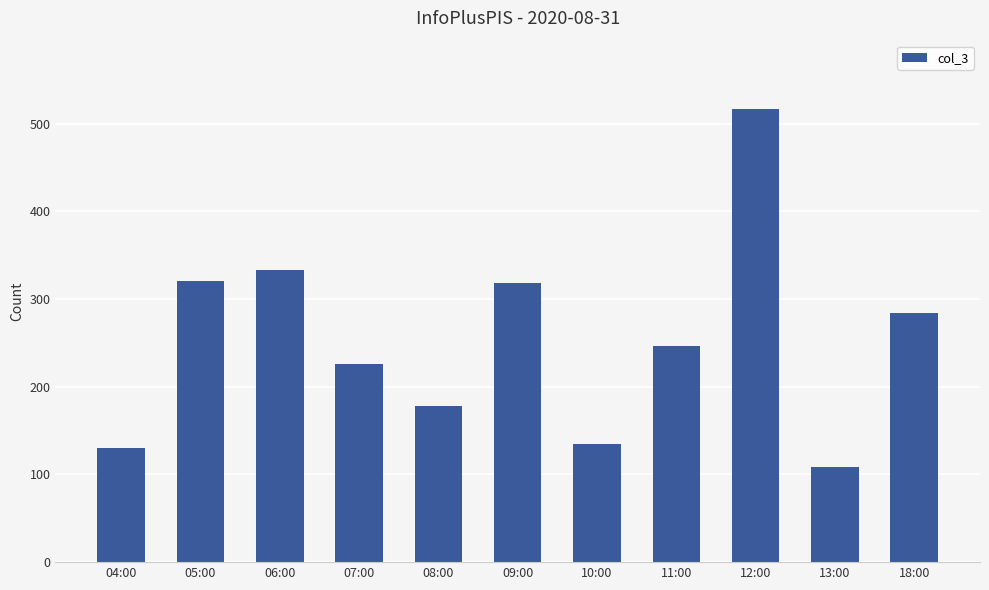

At which label is the value closest to 312?

09:00